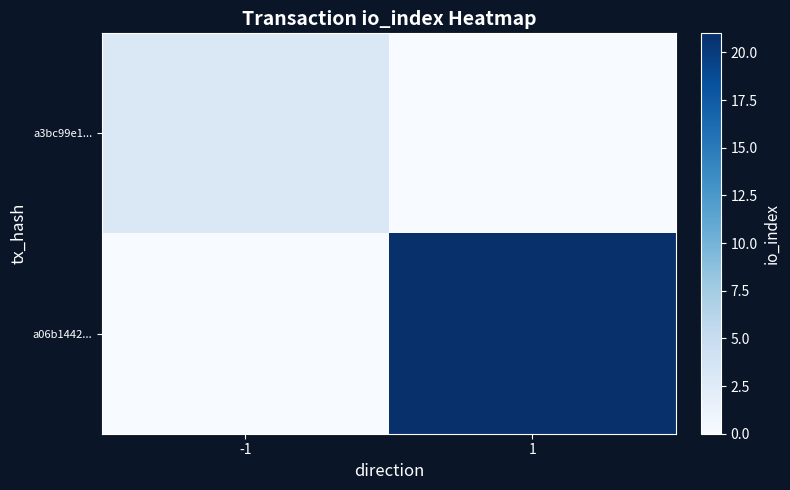

Between -1 and 1, which series saw the biggest shift?

a06b1442...